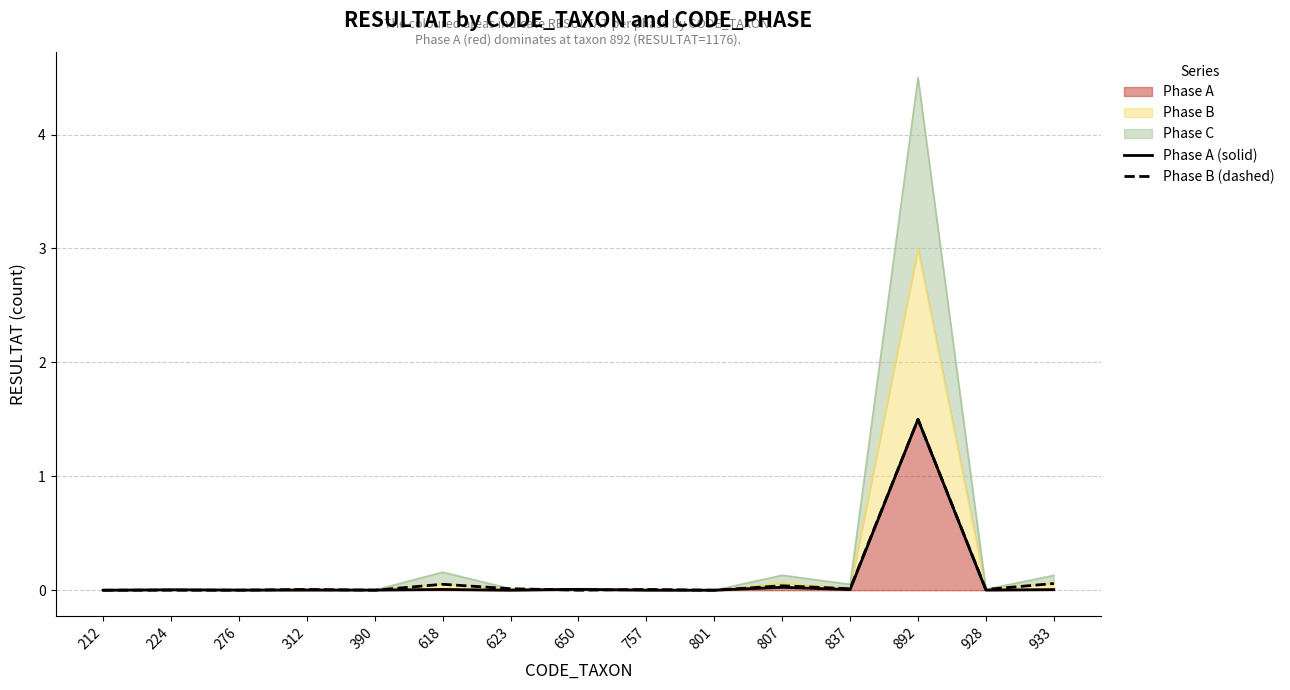

Reading right to left, transcribe all the data shown in this chart.

Phase A (solid): 0.0	0.0	1.5	0.0	0.0	0.0	0.0	0.0	0.0	0.0	0.0	0.0	0.0	0.0	0.0
Phase B (dashed): 0.1	0.0	1.5	0.0	0.0	0.0	0.0	0.0	0.0	0.1	0.0	0.0	0.0	0.0	0.0